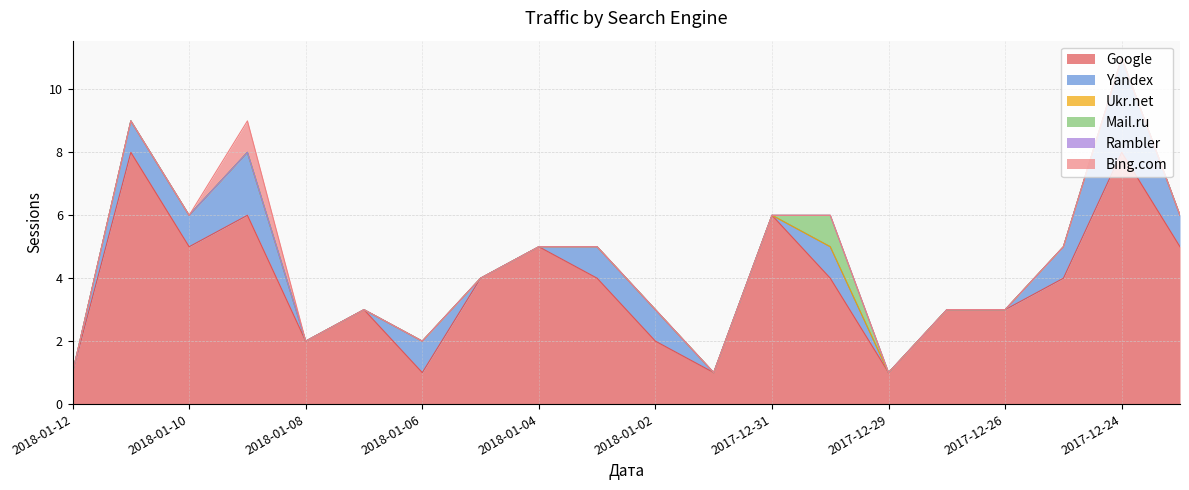

Reading left to right, extract all data points from this chart.

Google: 2018-01-12=1	2018-01-11=8	2018-01-10=5	2018-01-09=6	2018-01-08=2	2018-01-07=3	2018-01-06=1	2018-01-05=4	2018-01-04=5	2018-01-03=4	2018-01-02=2	2018-01-01=1	2017-12-31=6	2017-12-30=4	2017-12-29=1	2017-12-28=3	2017-12-26=3	2017-12-25=4	2017-12-24=8	2017-12-23=5
Yandex: 2018-01-12=0	2018-01-11=1	2018-01-10=1	2018-01-09=2	2018-01-08=0	2018-01-07=0	2018-01-06=1	2018-01-05=0	2018-01-04=0	2018-01-03=1	2018-01-02=1	2018-01-01=0	2017-12-31=0	2017-12-30=1	2017-12-29=0	2017-12-28=0	2017-12-26=0	2017-12-25=1	2017-12-24=3	2017-12-23=1
Ukr.net: 2018-01-12=0	2018-01-11=0	2018-01-10=0	2018-01-09=0	2018-01-08=0	2018-01-07=0	2018-01-06=0	2018-01-05=0	2018-01-04=0	2018-01-03=0	2018-01-02=0	2018-01-01=0	2017-12-31=0	2017-12-30=0	2017-12-29=0	2017-12-28=0	2017-12-26=0	2017-12-25=0	2017-12-24=0	2017-12-23=0
Mail.ru: 2018-01-12=0	2018-01-11=0	2018-01-10=0	2018-01-09=0	2018-01-08=0	2018-01-07=0	2018-01-06=0	2018-01-05=0	2018-01-04=0	2018-01-03=0	2018-01-02=0	2018-01-01=0	2017-12-31=0	2017-12-30=1	2017-12-29=0	2017-12-28=0	2017-12-26=0	2017-12-25=0	2017-12-24=0	2017-12-23=0
Rambler: 2018-01-12=0	2018-01-11=0	2018-01-10=0	2018-01-09=0	2018-01-08=0	2018-01-07=0	2018-01-06=0	2018-01-05=0	2018-01-04=0	2018-01-03=0	2018-01-02=0	2018-01-01=0	2017-12-31=0	2017-12-30=0	2017-12-29=0	2017-12-28=0	2017-12-26=0	2017-12-25=0	2017-12-24=0	2017-12-23=0
Bing.com: 2018-01-12=0	2018-01-11=0	2018-01-10=0	2018-01-09=1	2018-01-08=0	2018-01-07=0	2018-01-06=0	2018-01-05=0	2018-01-04=0	2018-01-03=0	2018-01-02=0	2018-01-01=0	2017-12-31=0	2017-12-30=0	2017-12-29=0	2017-12-28=0	2017-12-26=0	2017-12-25=0	2017-12-24=0	2017-12-23=0